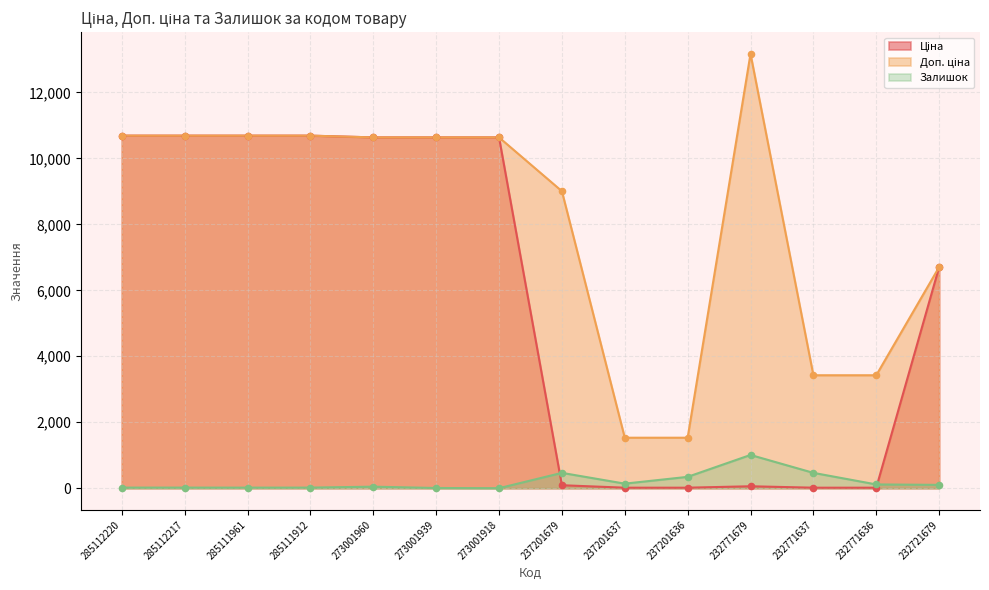

Which series contains the lowest Y value?

Залишок